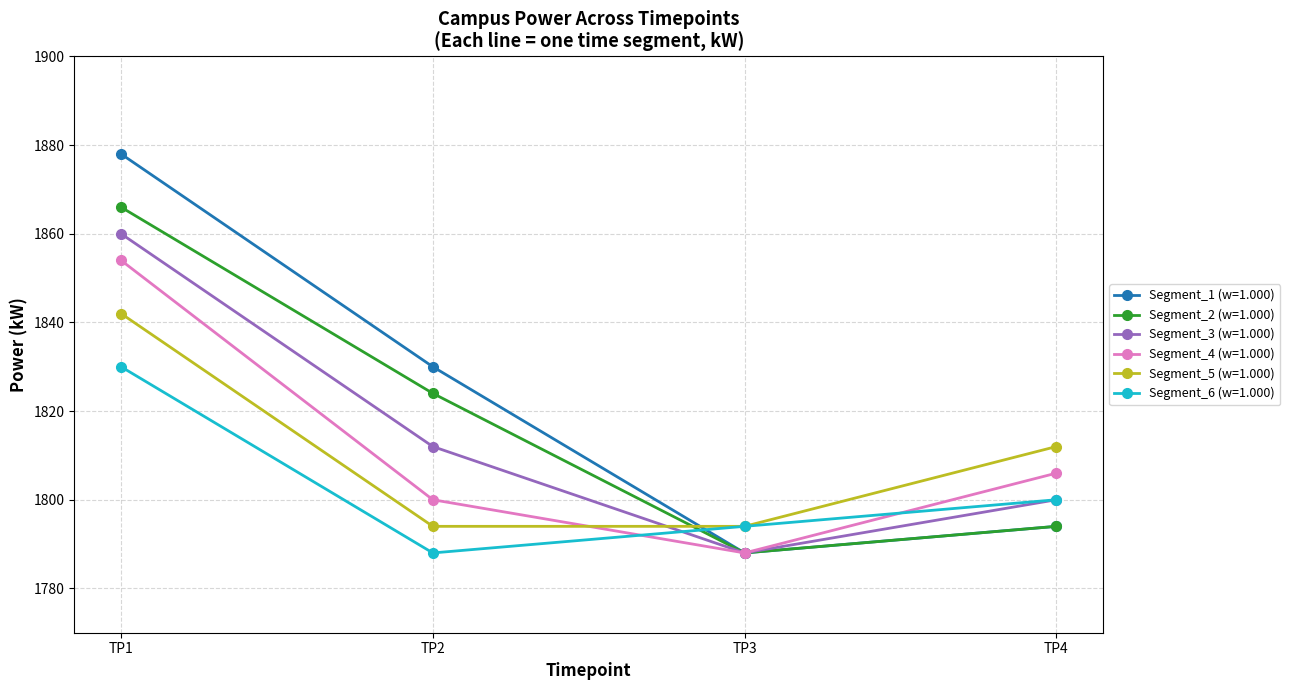

What is the value of the Segment_6 (w=1.000) point at the 1st from the left?

1830